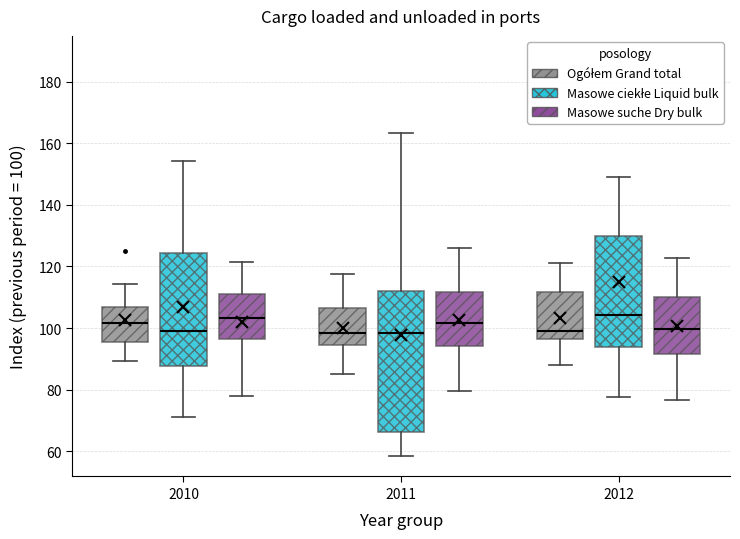

Comparing the boxes themselves (not the whiskers), which one is the tallest?

2011 (Masowe ciekłe Liquid bulk)